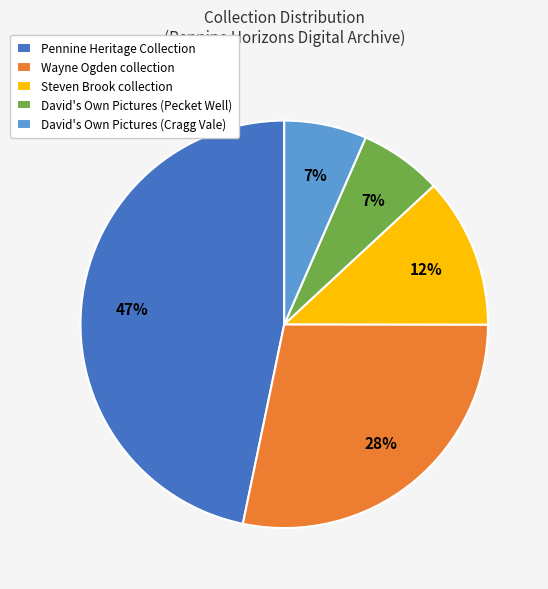

Is there any slice that represents more than half of the pie?

No